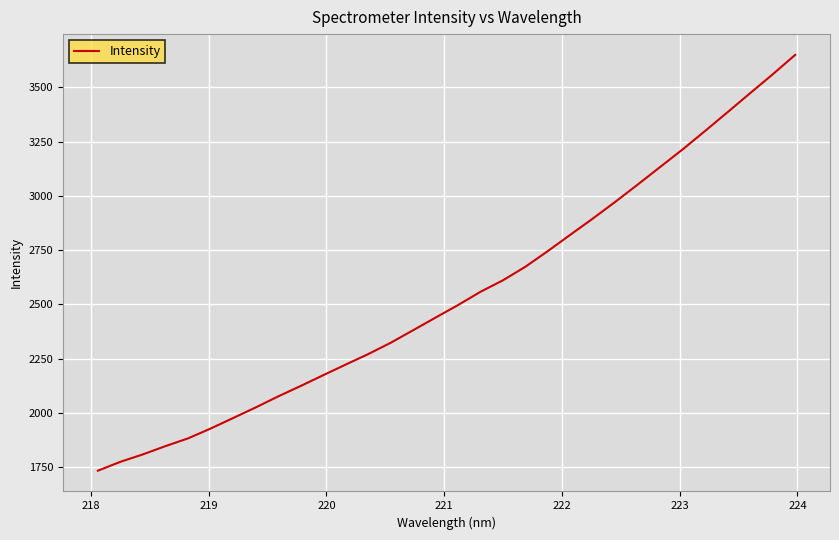

What is the maximum value shown in the chart?

3649.2